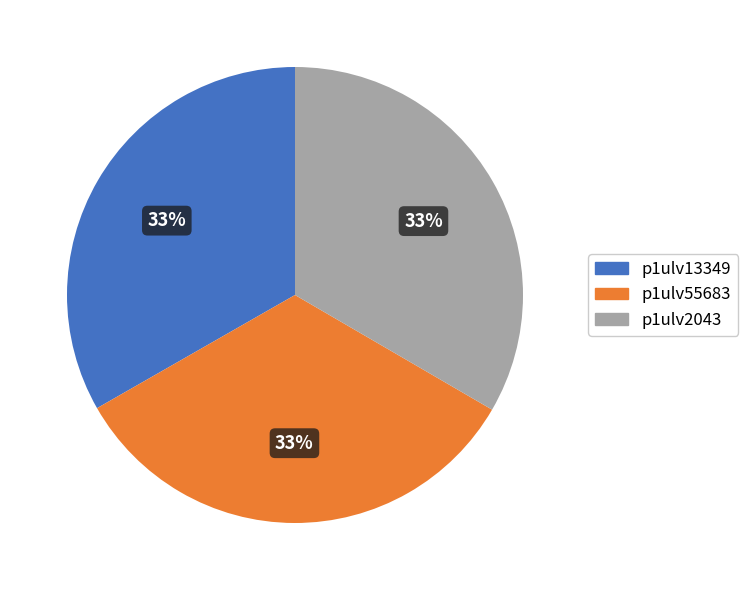

To the nearest percent, what percentage of the pie is p1ulv13349?

33%